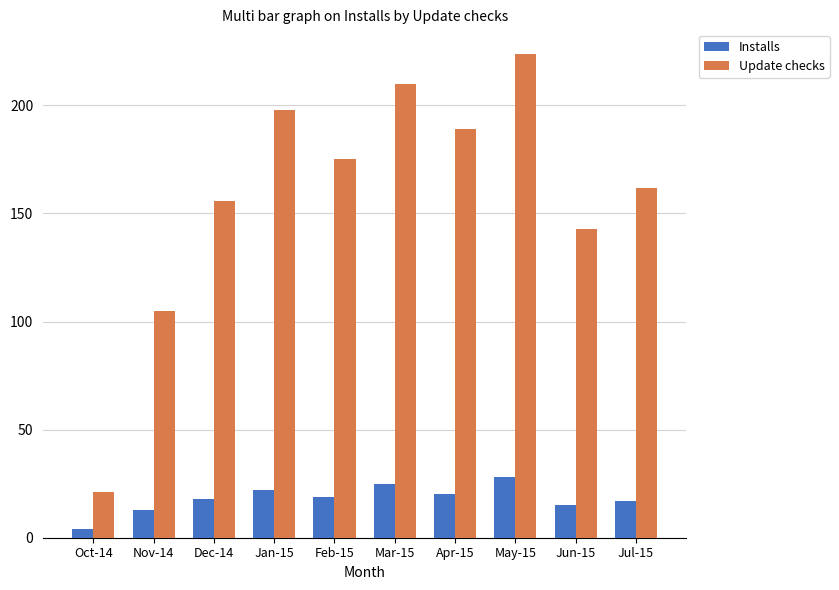

Where is Update checks nearest to the value 122?

Nov-14